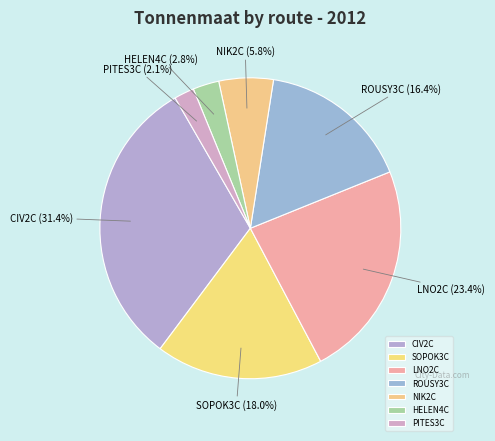

Which category has the biggest portion of the pie?

CIV2C